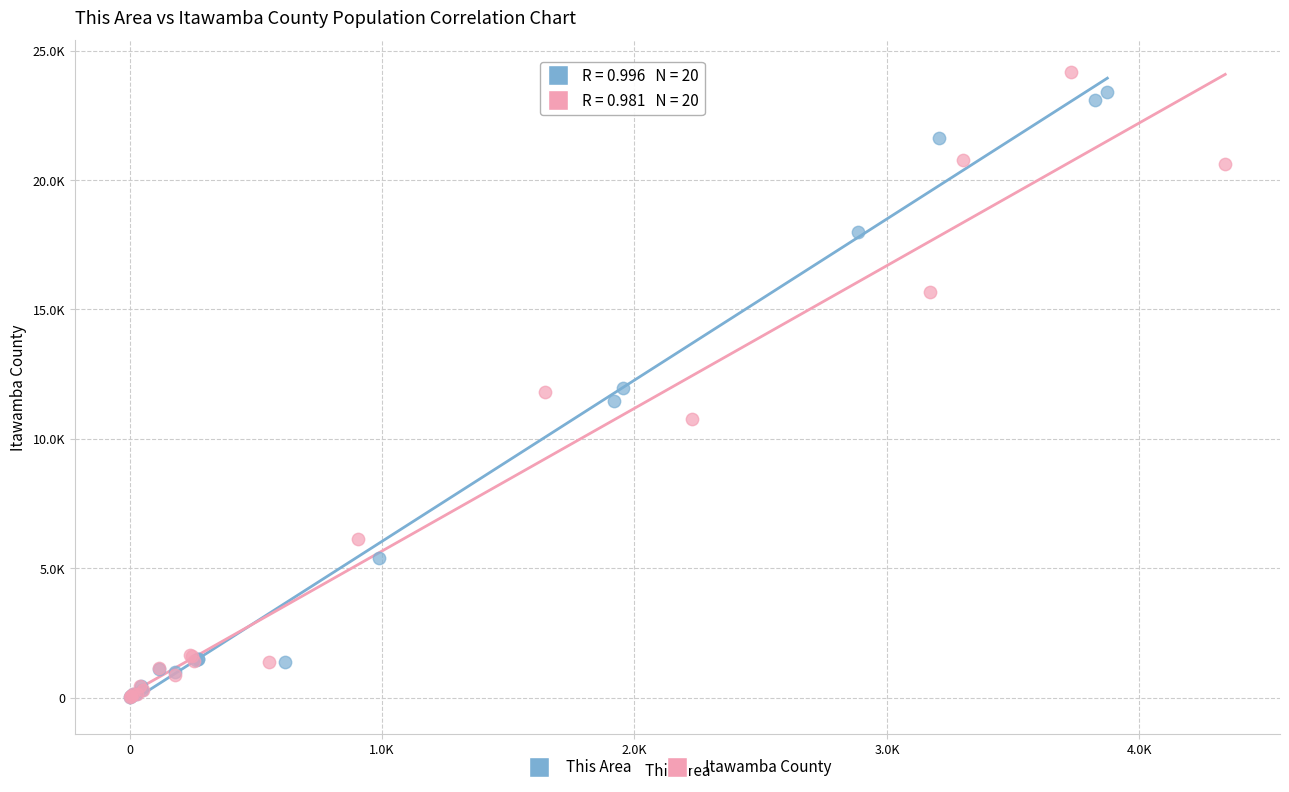

Which series has the largest Y range (max minus min)?

Itawamba County